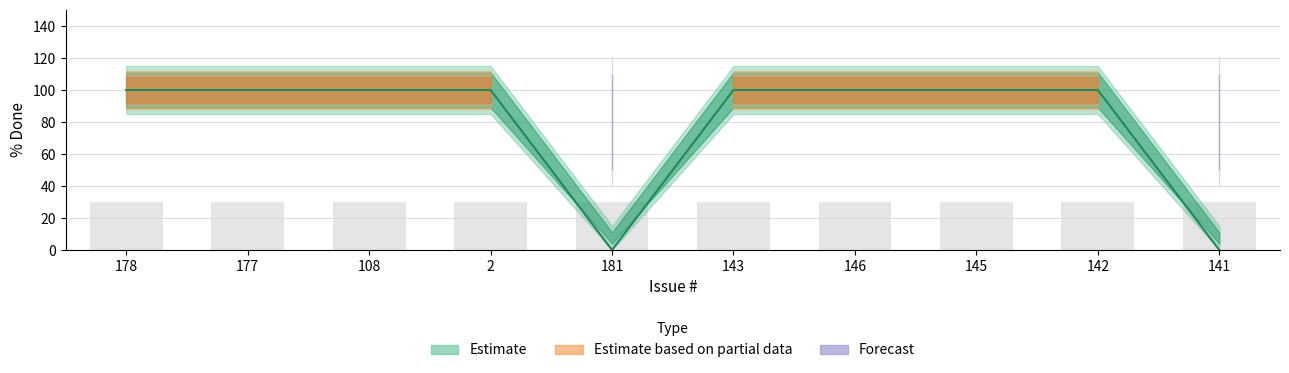

How many values are above zero?

8